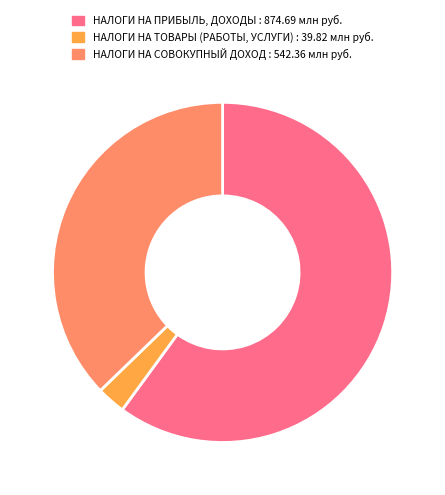

Which has a higher value, НАЛОГИ НА ПРИБЫЛЬ, ДОХОДЫ or НАЛОГИ НА СОВОКУПНЫЙ ДОХОД?

НАЛОГИ НА ПРИБЫЛЬ, ДОХОДЫ